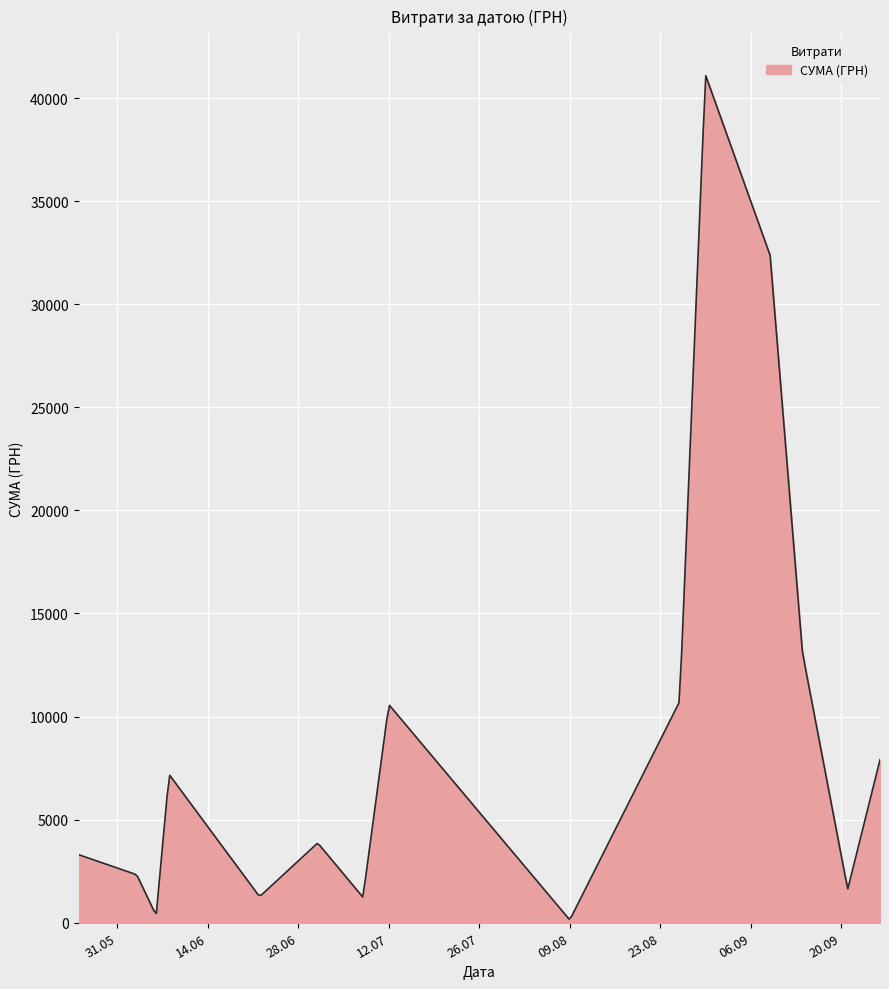

What is the difference between the maximum and minimum values?

40908.0